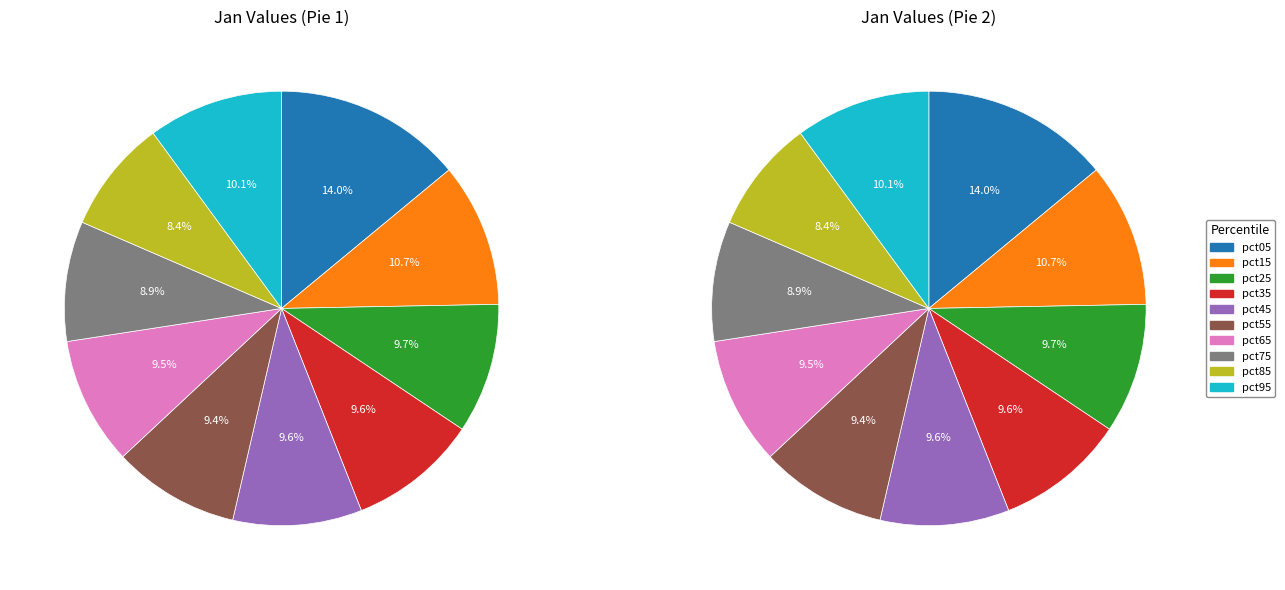

Which slice is the smallest?

pct85